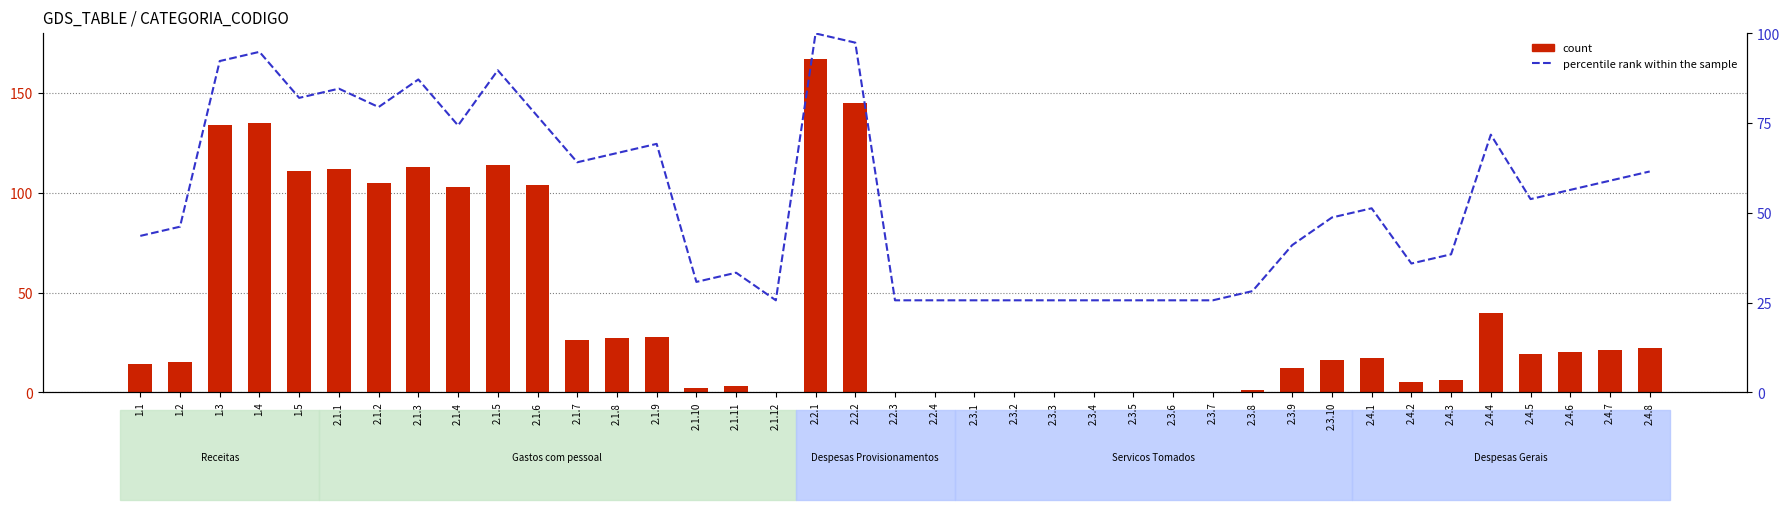

Which series has the largest range (max minus min)?

count